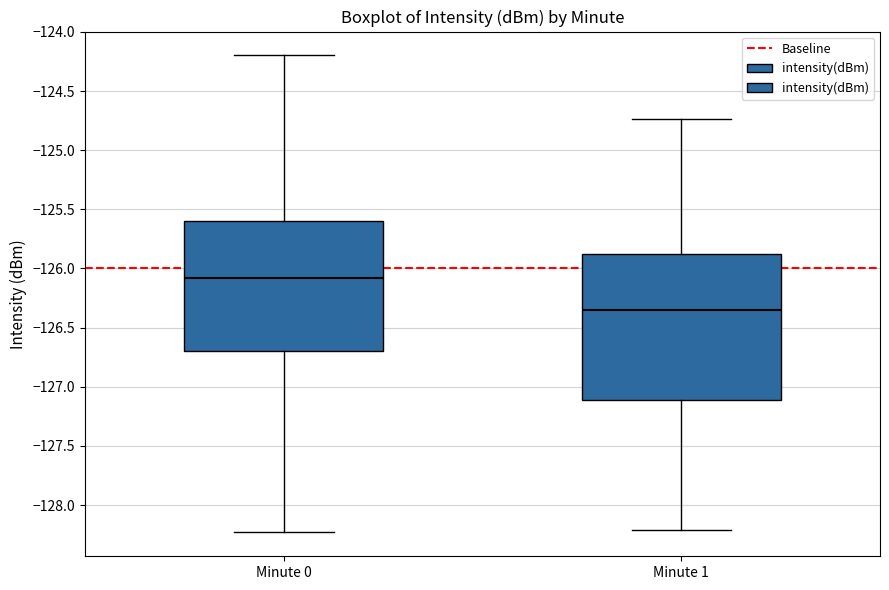

Reading left to right, transcribe this box plot: for each box, give where its median line is, the range the box spans, and where its two whiskers end, as read against the y-axis. The values are not printed on the chart, so give them approximately, as read against the axis.

Minute 0: median -126.10, box -126.70 to -125.60, whiskers -128.25 to -124.20
Minute 1: median -126.35, box -127.10 to -125.90, whiskers -128.20 to -124.75